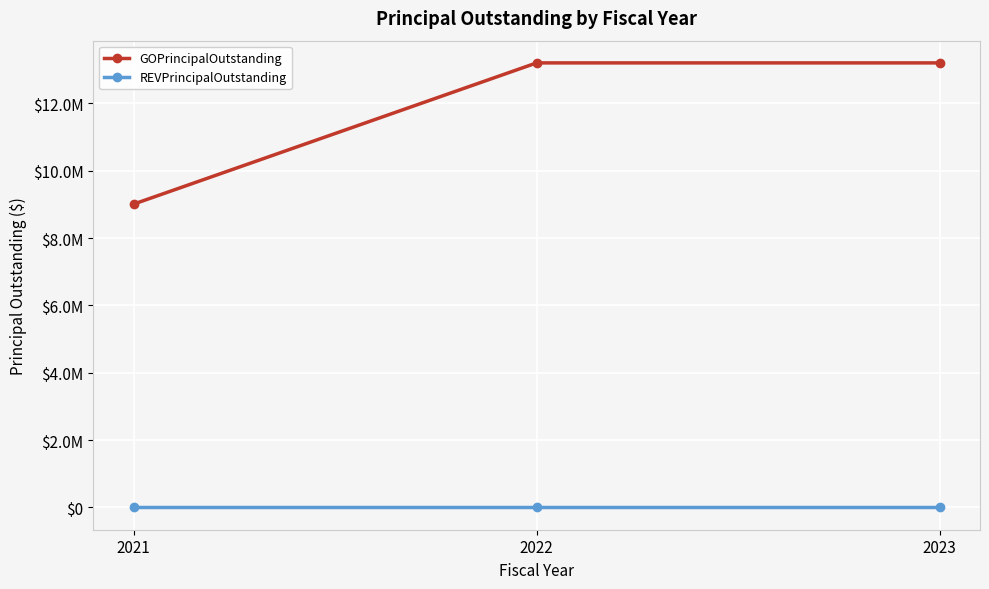

Is this an area chart (filled region under the line)?

No